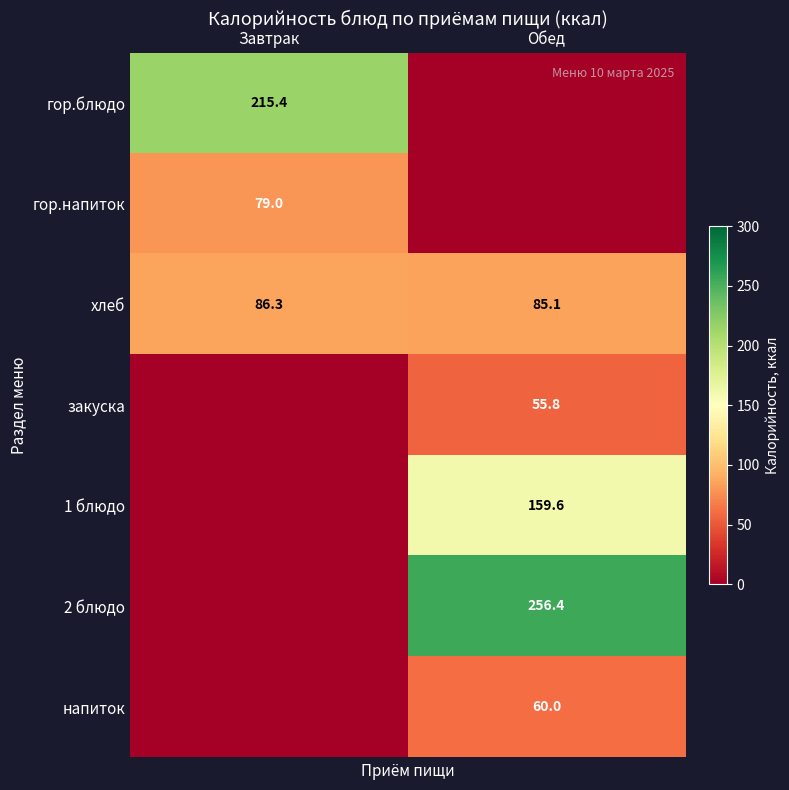

Where is хлеб nearest to the value 85?

Обед